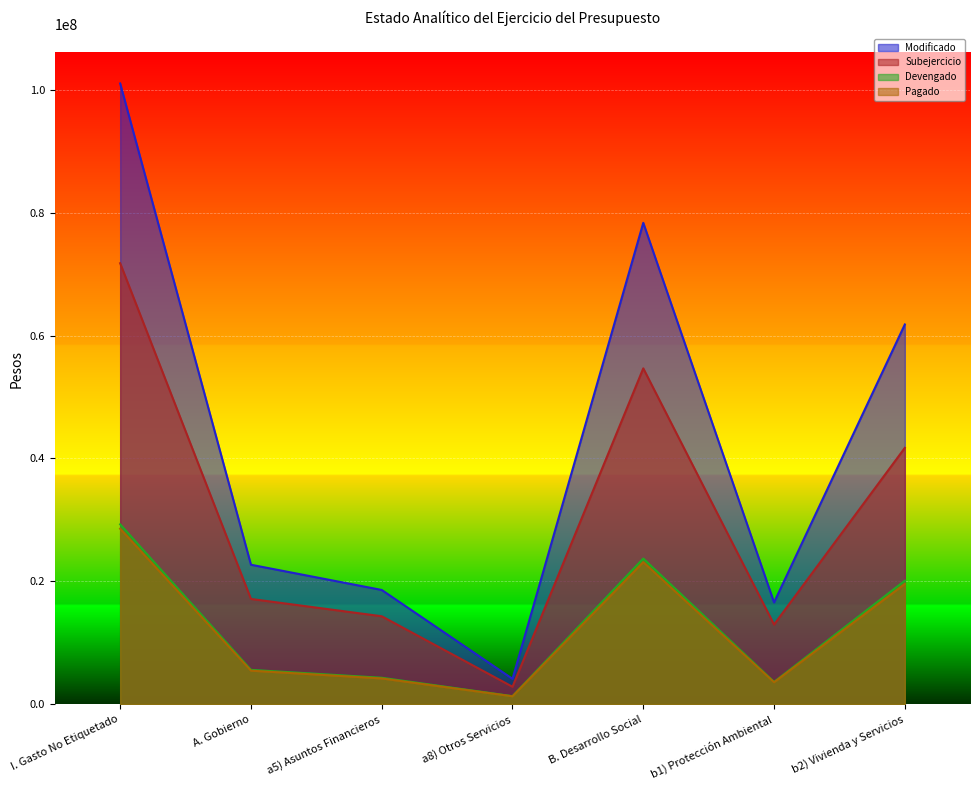

Does the chart display data point markers on the line(s)?

No